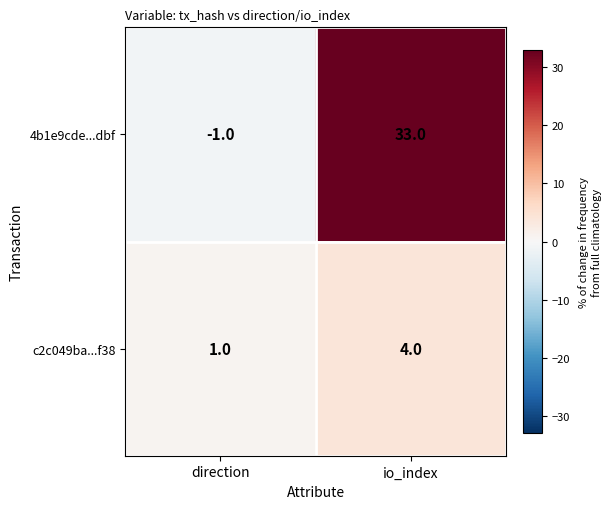

At which label does 4b1e9cde...dbf reach its peak?

io_index